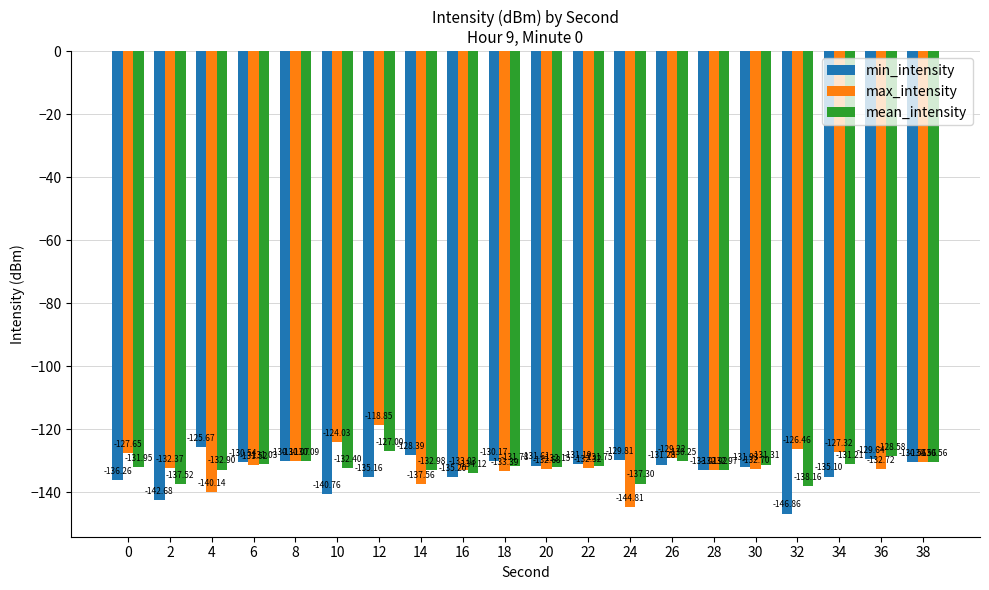

At 32, list the series in order from smallest to largest.

min_intensity, mean_intensity, max_intensity